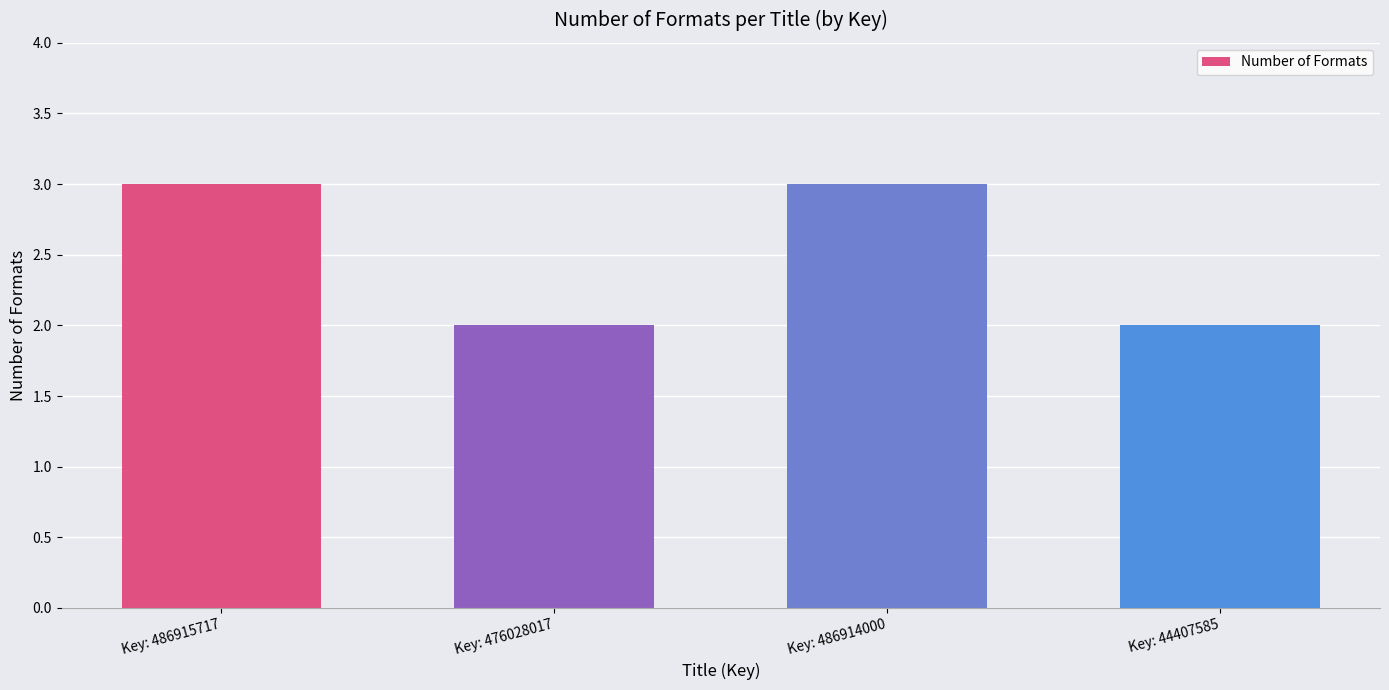

What is the change in value from Key: 476028017 to Key: 486914000?

+1